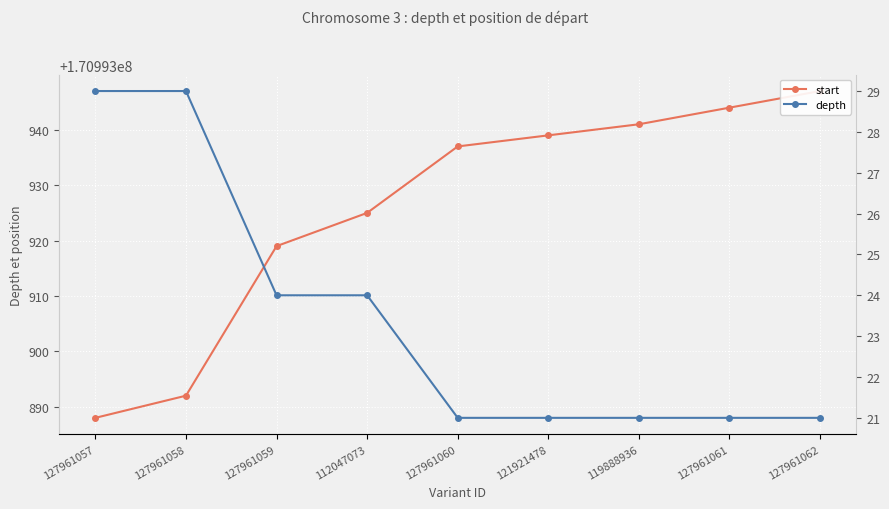

Reading left to right, what are all the values shown in this chart?

start: 170993888	170993892	170993919	170993925	170993937	170993939	170993941	170993944	170993947
depth: 29	29	24	24	21	21	21	21	21